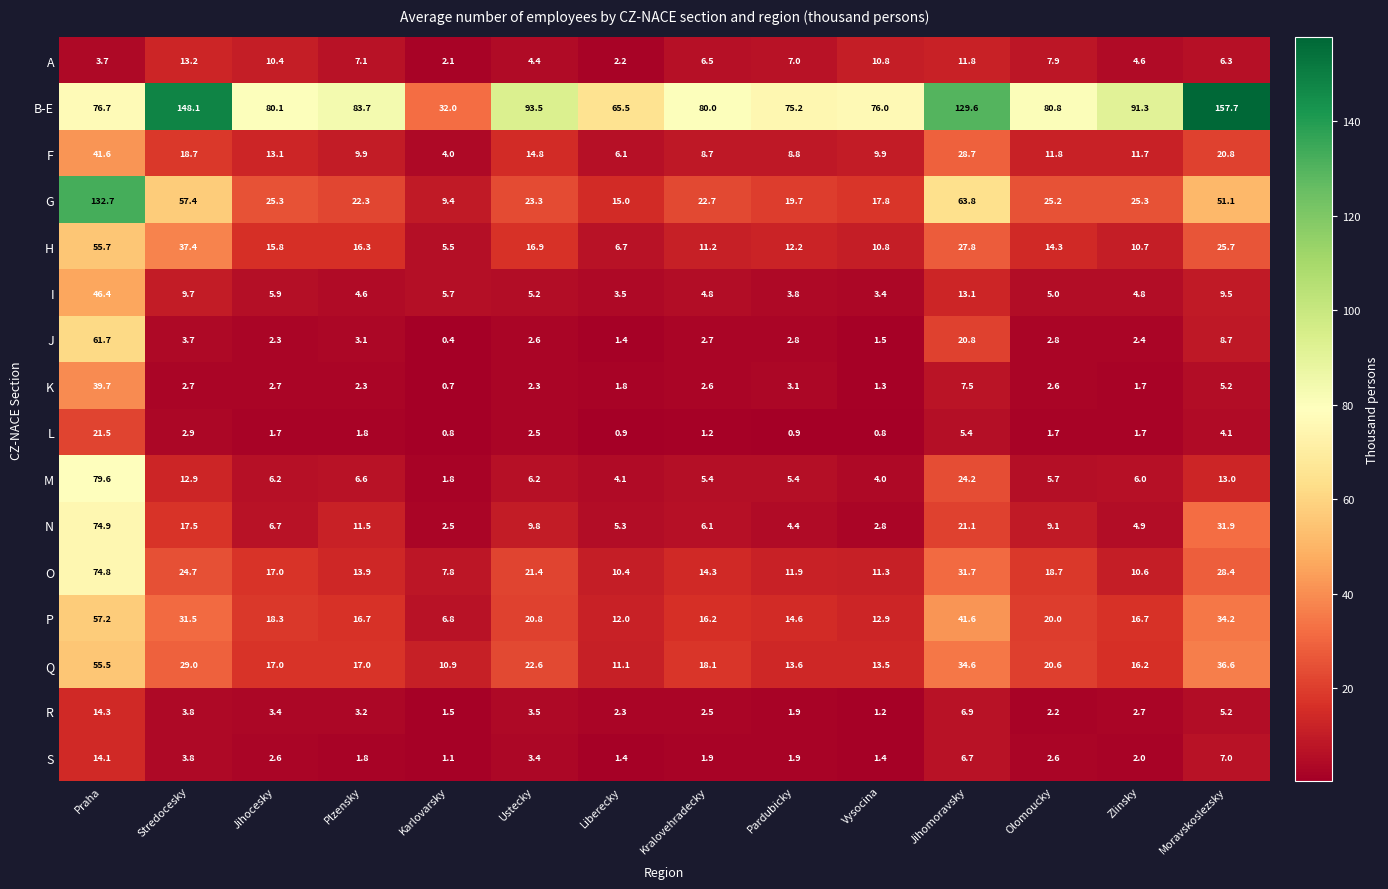

What is the minimum value shown in the chart?

0.4